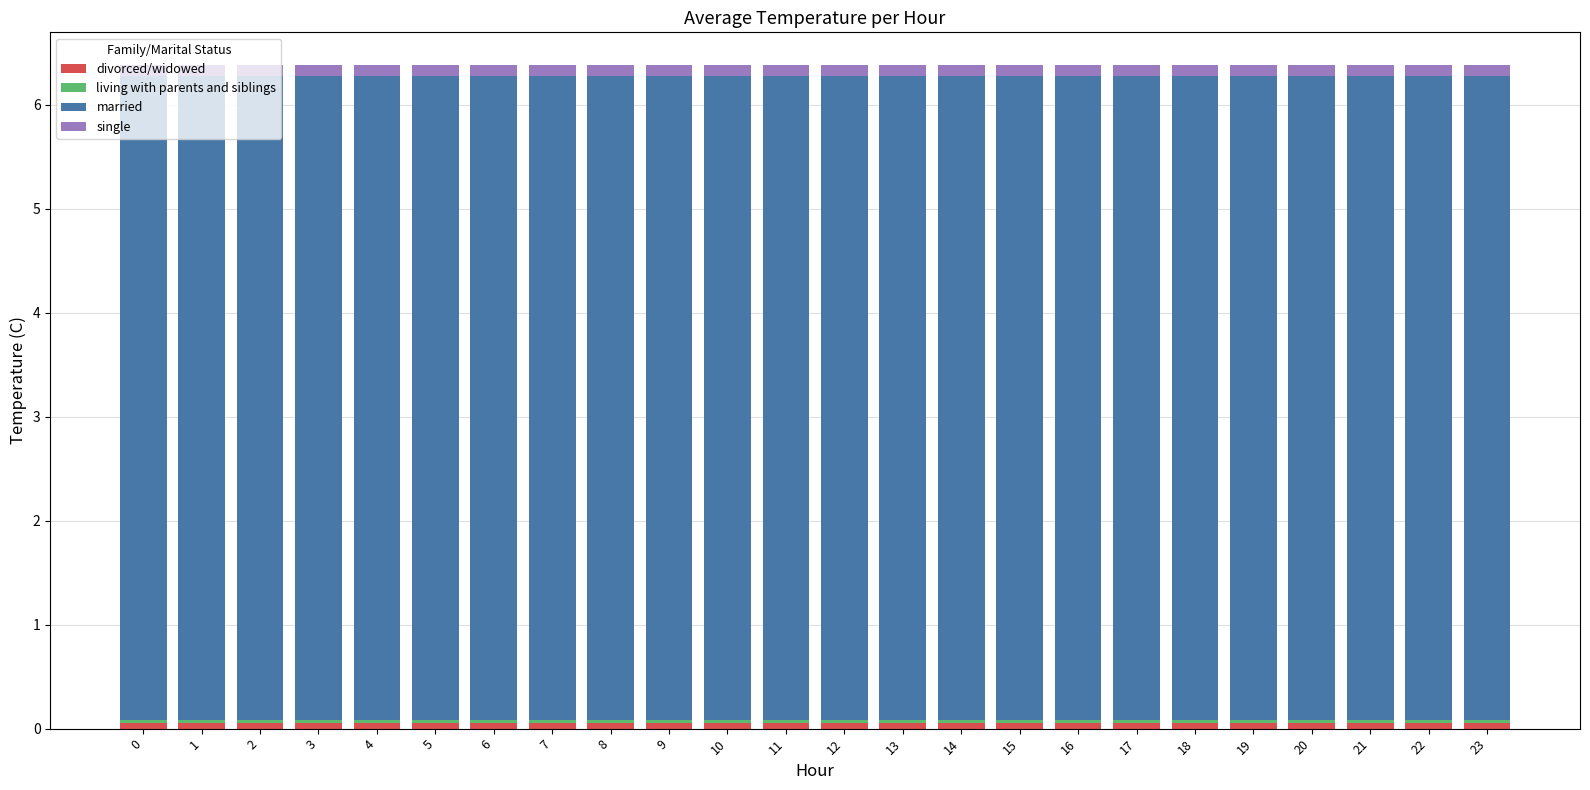

Does the chart contain any negative values?

No